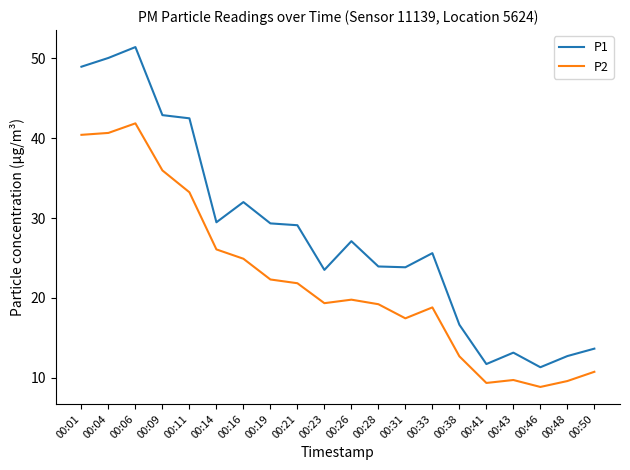

Where is P2 nearest to the value 25?

00:16